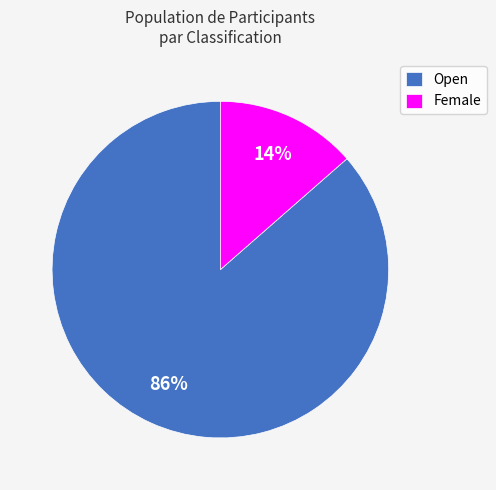

To the nearest percent, what portion does Open represent?

86%